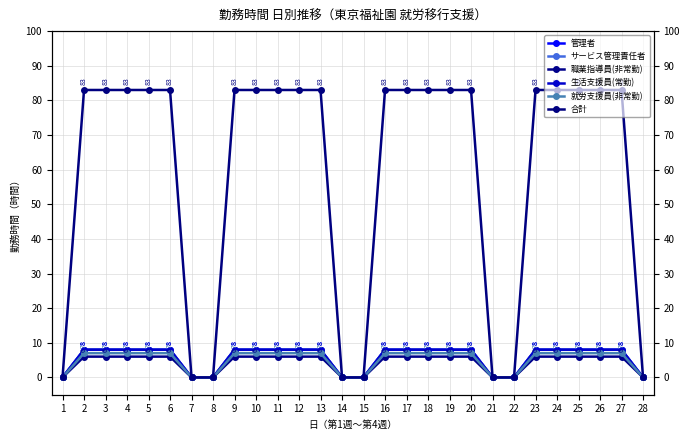

What value does the サービス管理責任者 series have at 18?

8